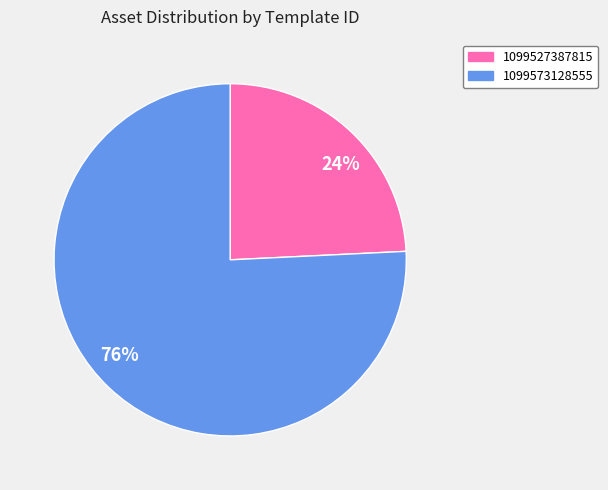

Which slice is the smallest?

24%